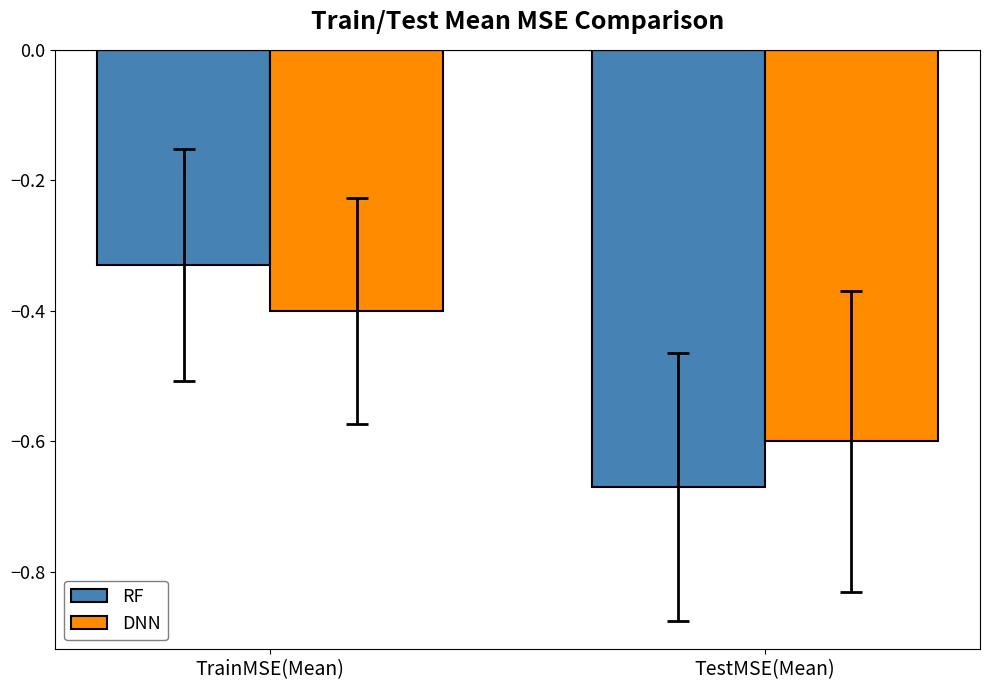

Count the number of data series in this chart.

2